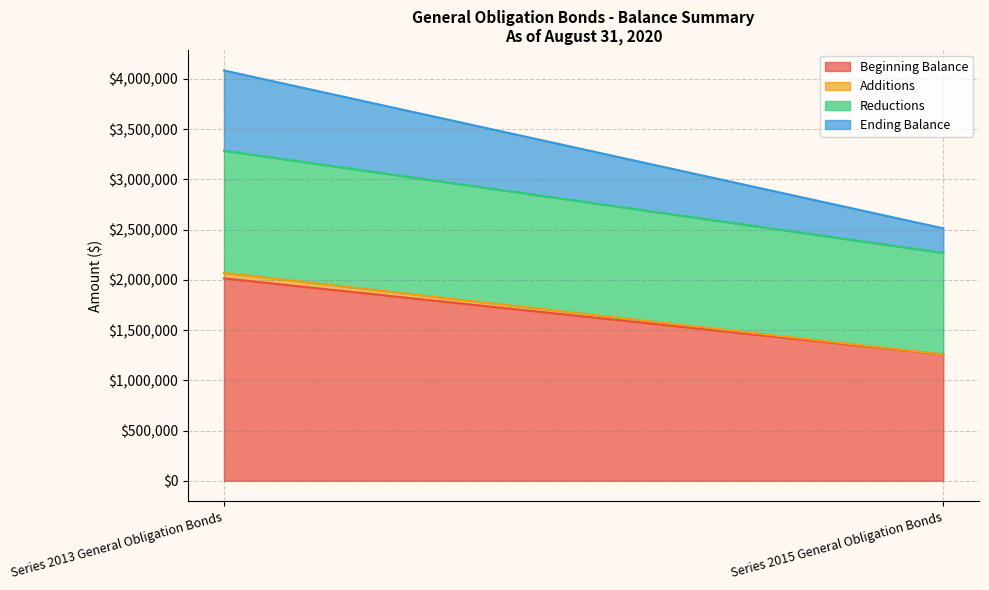

Does the chart have visible grid lines?

Yes